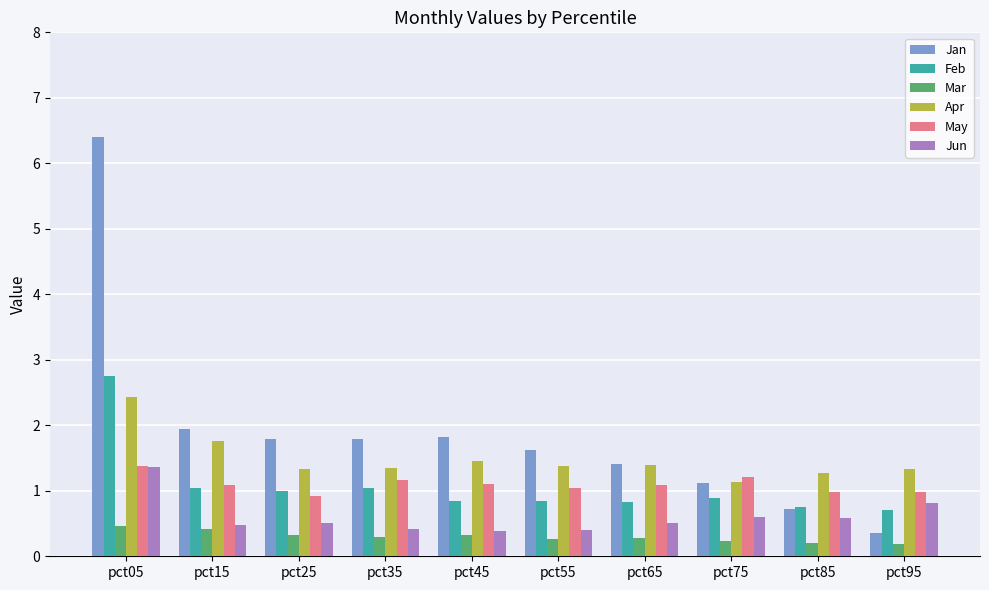

How many distinct data groups are displayed?

6